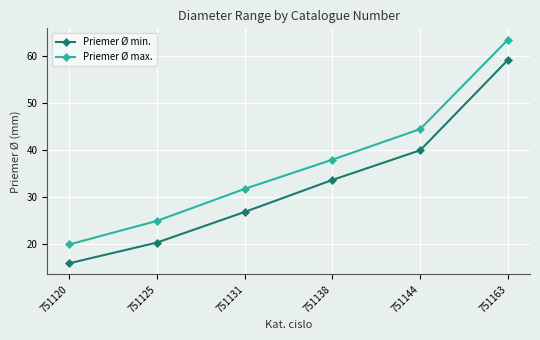

What is the maximum value shown in the chart?

63.5